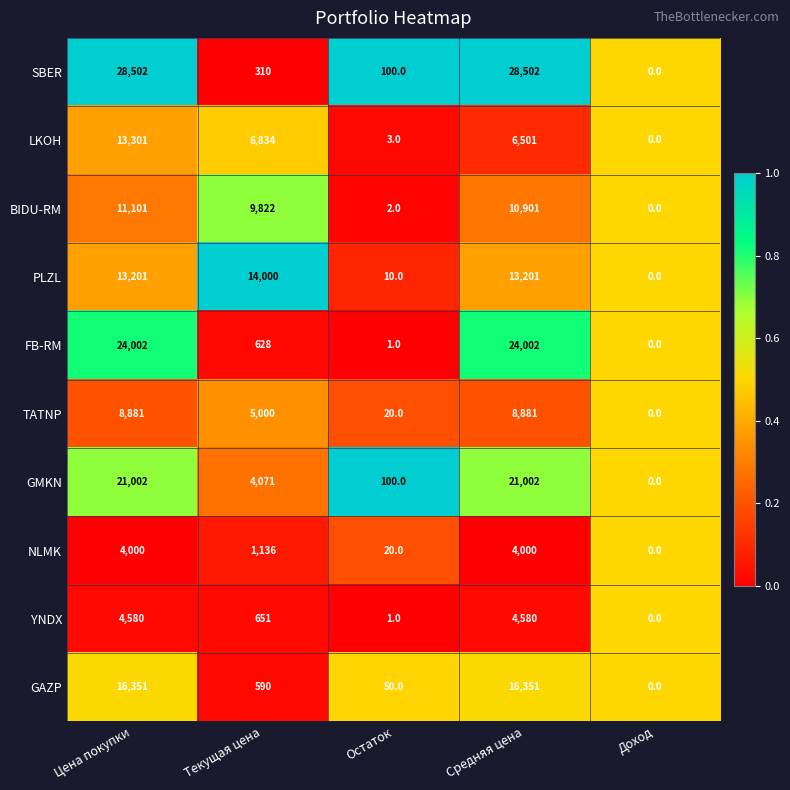

Where is TATNP nearest to the value 4440?

Текущая цена